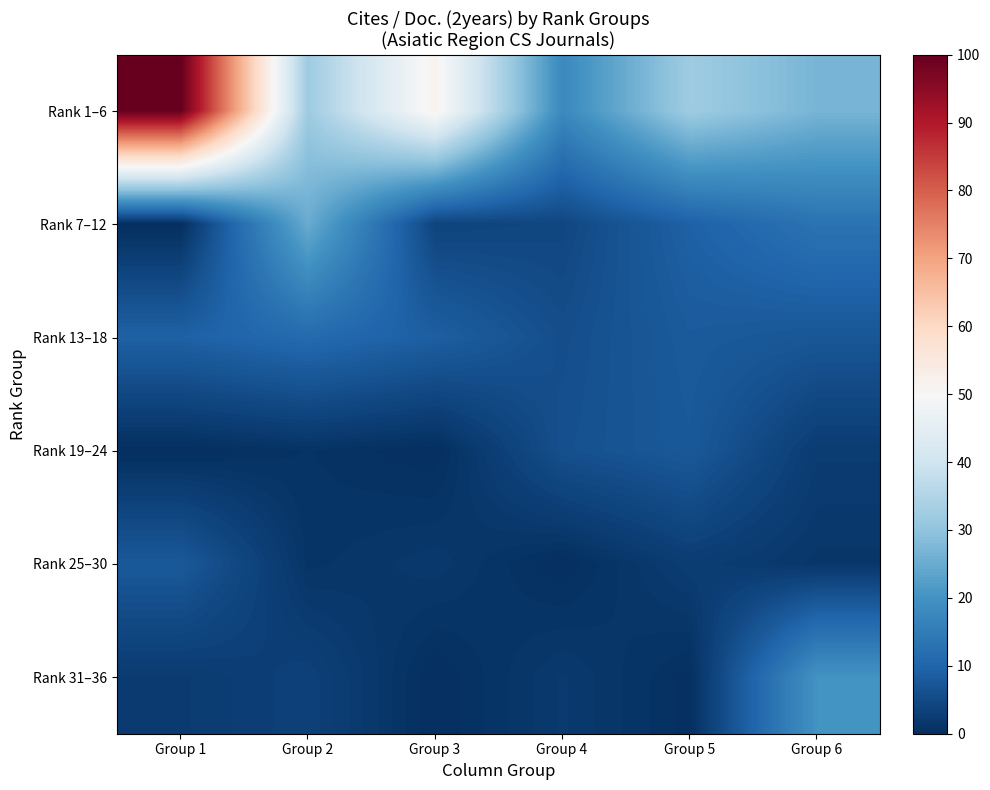

At which category is the sum across all series the highest?

Group 1